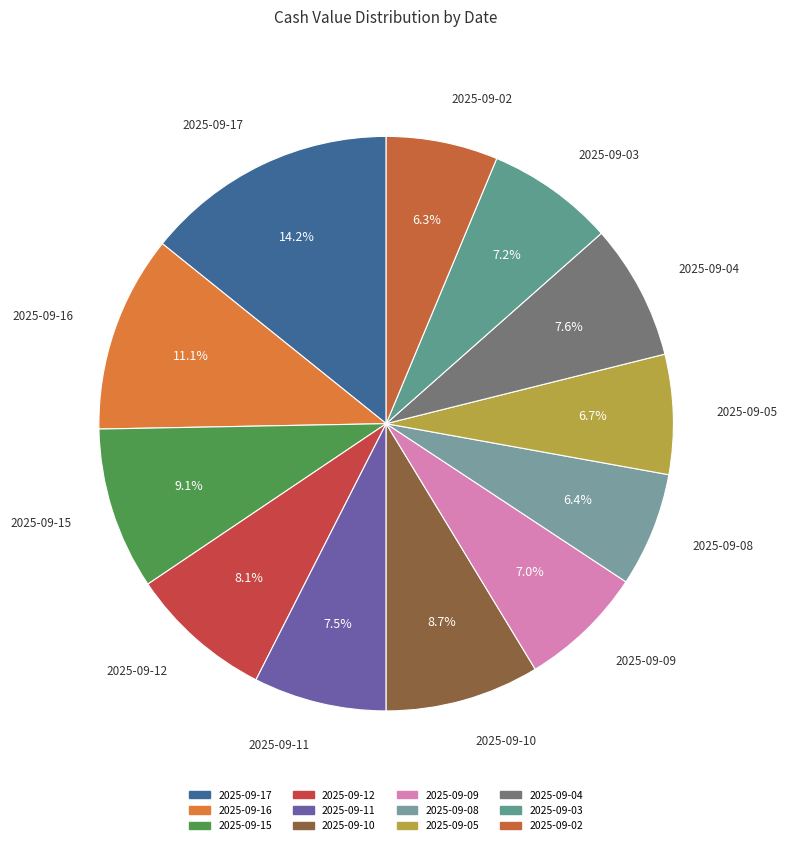

To the nearest percent, what is the combined percentage of 2025-09-12 and 2025-09-05?

15%